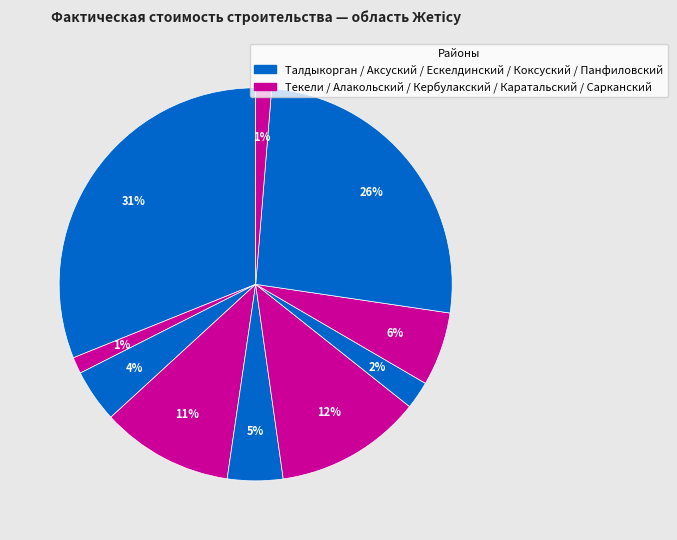

How many slices are in this pie chart?

10